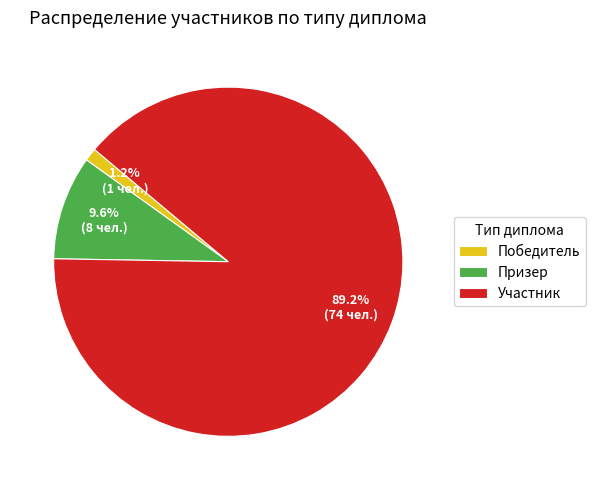

What is the ratio of the value at Победитель to the value at Призер?

0.1